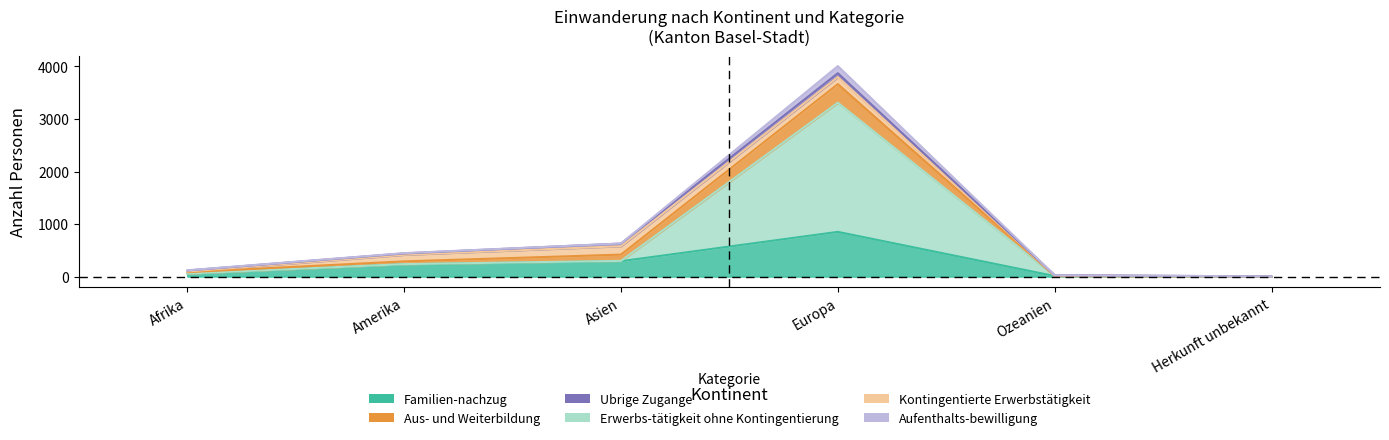

What is the spread (max minus min) of values at Afrika?

58